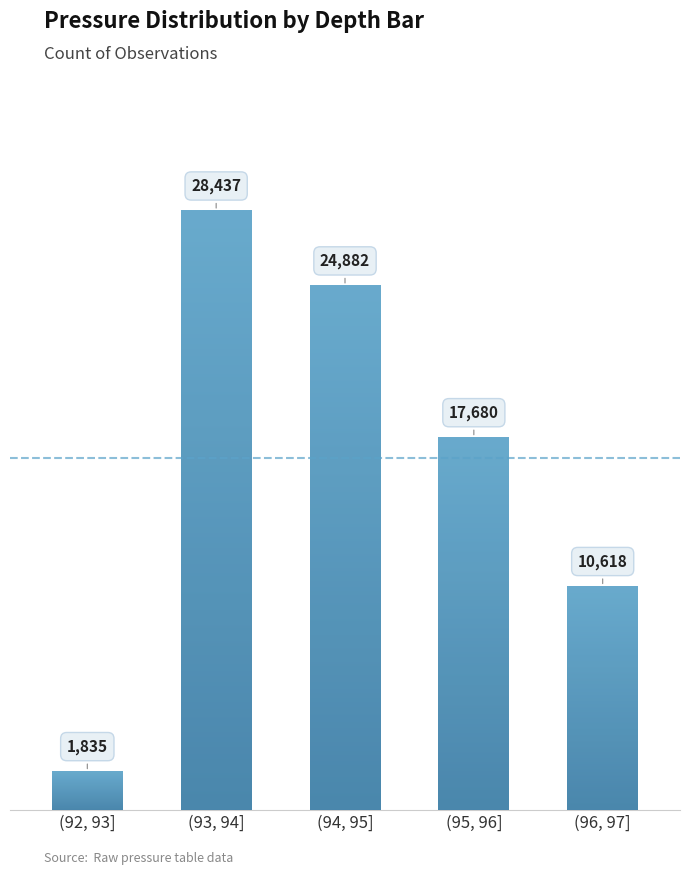

What is the average value?

16690